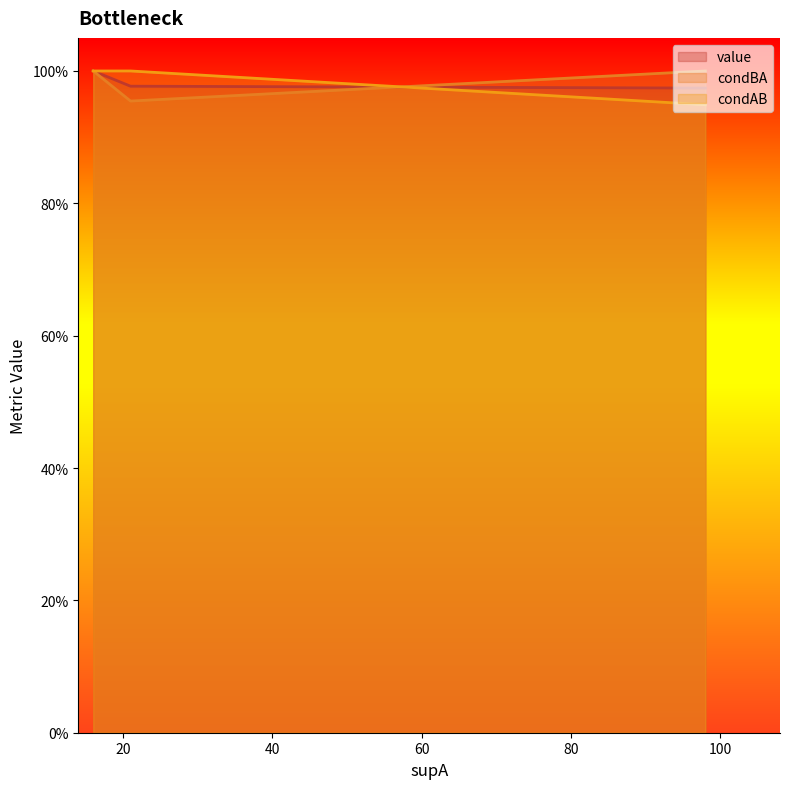

How many intersections are there between condAB and condBA?

1